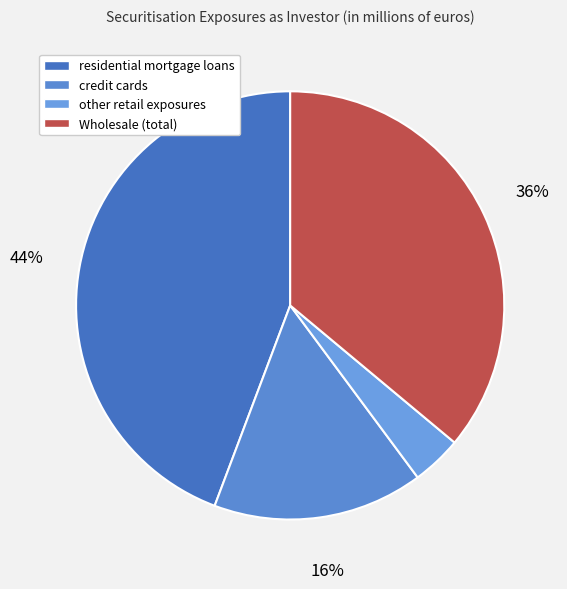

Does residential mortgage loans account for over 50% of the chart?

No